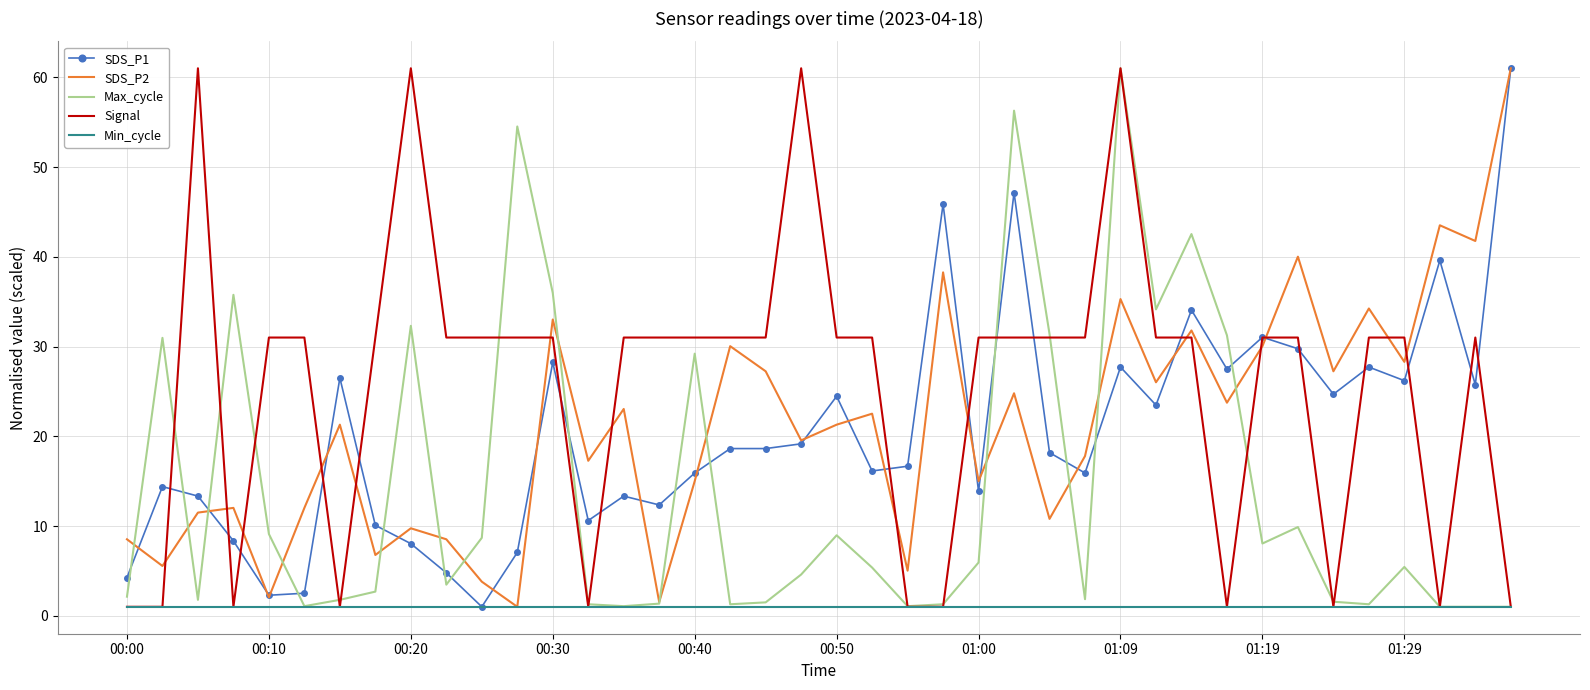

True or false: Max_cycle and SDS_P1 cross at least once.

True